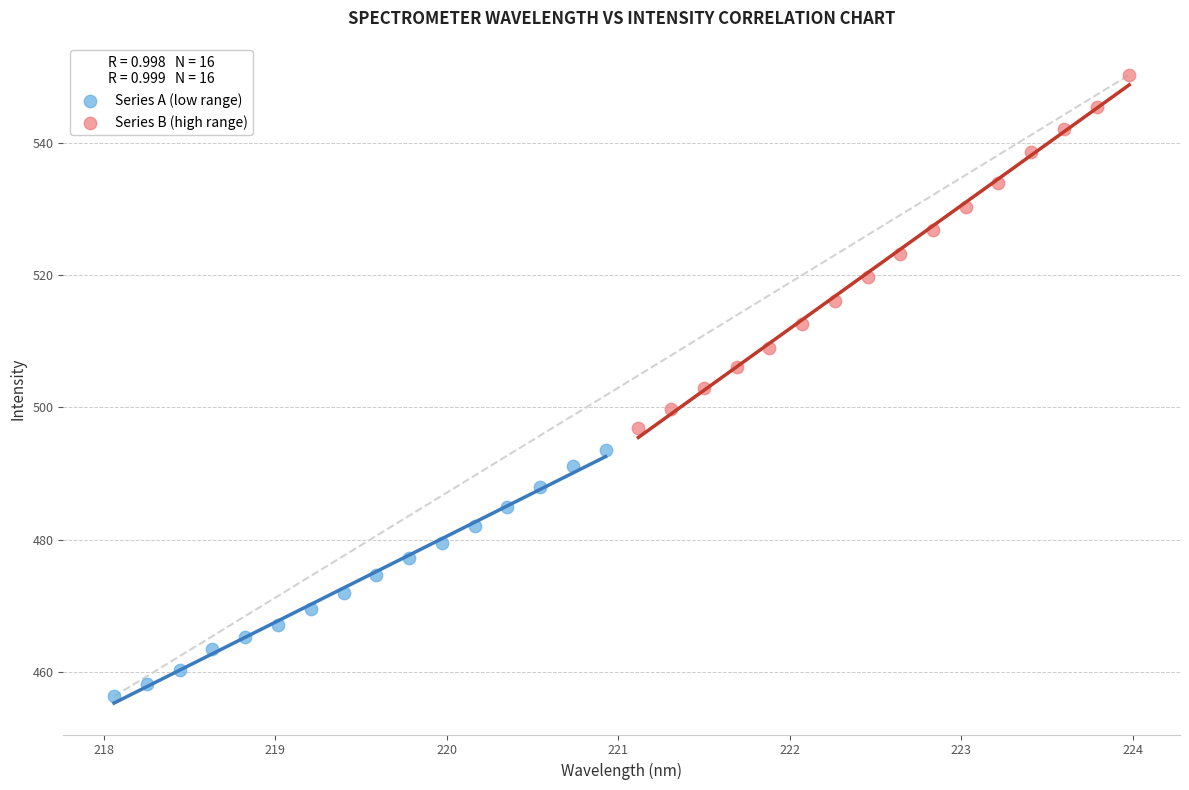

Which series contains the lowest Y value?

Series A (low range)